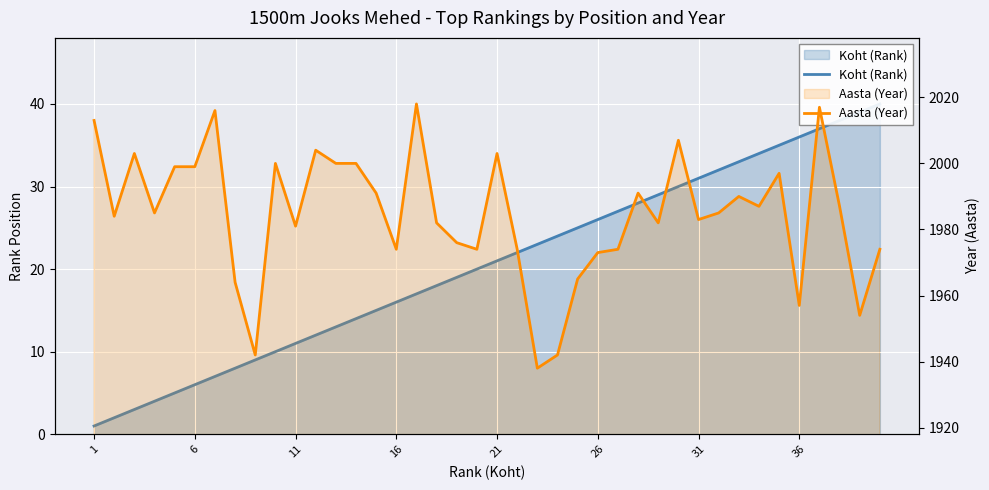

At how many categories does at least one series exceed 4?

40